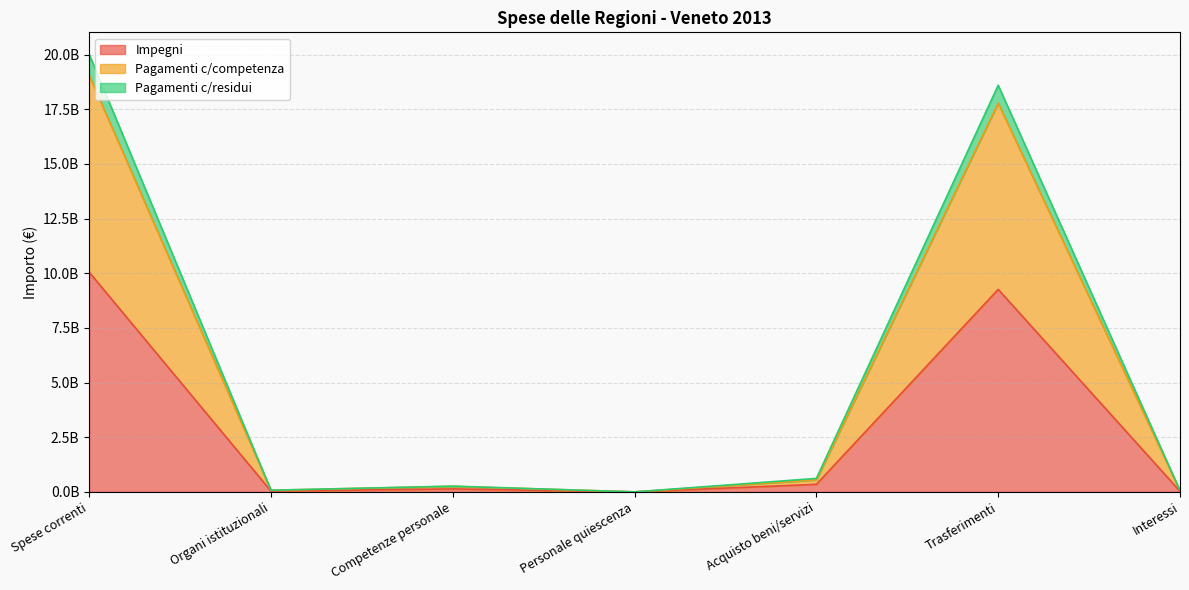

Reading left to right, transcribe all the data shown in this chart.

Impegni: Spese correnti=10051066616	Organi istituzionali=38785854	Competenze personale=136646085	Personale quiescenza=800000	Acquisto beni/servizi=346063422	Trasferimenti=9261463864	Interessi=30590606
Pagamenti c/competenza: Spese correnti=19052485548	Organi istituzionali=75581854	Competenze personale=253721864	Personale quiescenza=1290043	Acquisto beni/servizi=553348312	Trasferimenti=17779585585	Interessi=61181212
Pagamenti c/residui: Spese correnti=20017925063	Organi istituzionali=76803698	Competenze personale=263418761	Personale quiescenza=1290043	Acquisto beni/servizi=617414617	Trasferimenti=18598319317	Interessi=61181212